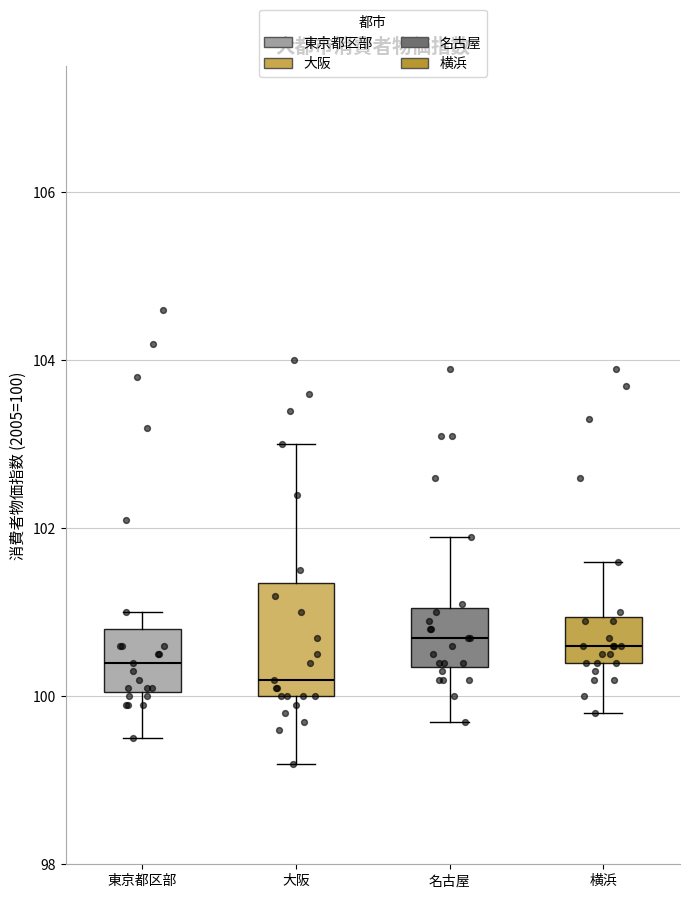

Where does the upper whisker of the box for 名古屋 end on the y-axis? The values are not printed on the chart, so give them approximately, as read against the axis.

102.0